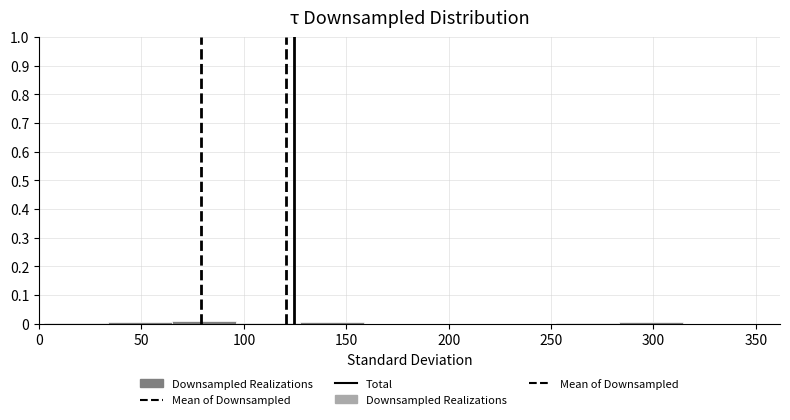

Reading left to right, list every bar in this chart as the range it spans on the x-axis followed by its height. Neither the bar edges nor the heights are printed on the chart, so give them approximately, as read against the axes.

5 to 35: under 0.01
35 to 65: under 0.01
65 to 95: under 0.01
95 to 125: under 0.01
125 to 160: under 0.01
160 to 190: 0
190 to 220: 0
220 to 250: 0
250 to 285: under 0.01
285 to 315: under 0.01